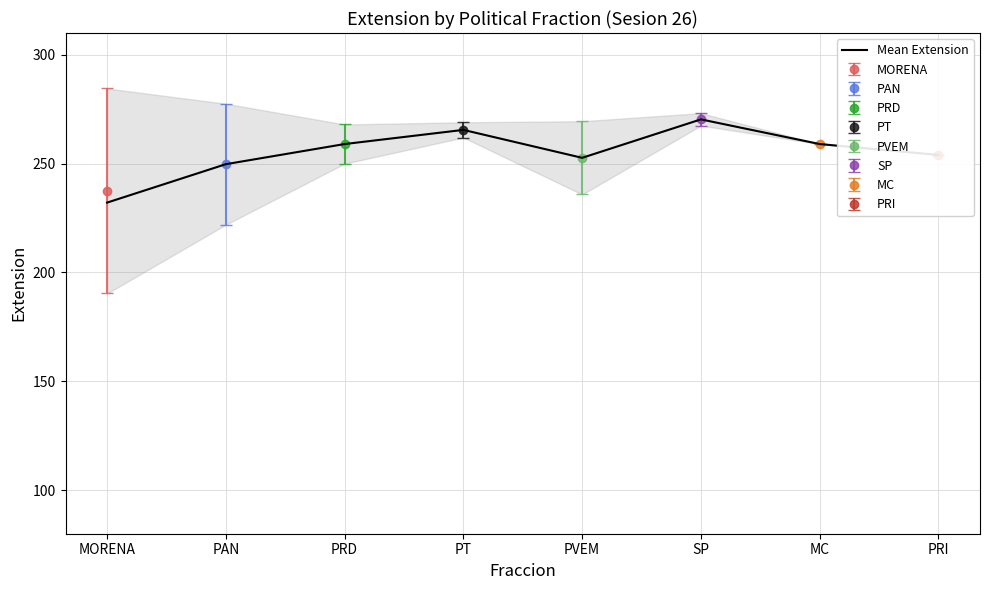

Rank the categories by value from lowest to highest.

MORENA, PAN, PVEM, PRI, PRD, MC, PT, SP